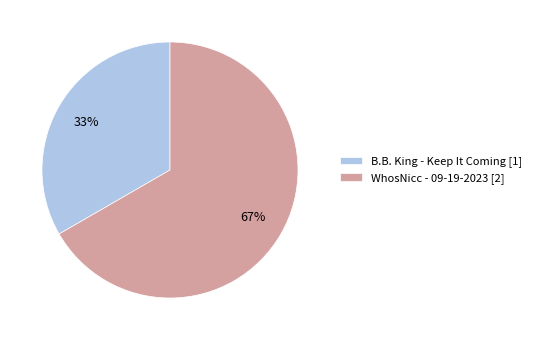

Count the number of slices in the pie.

2